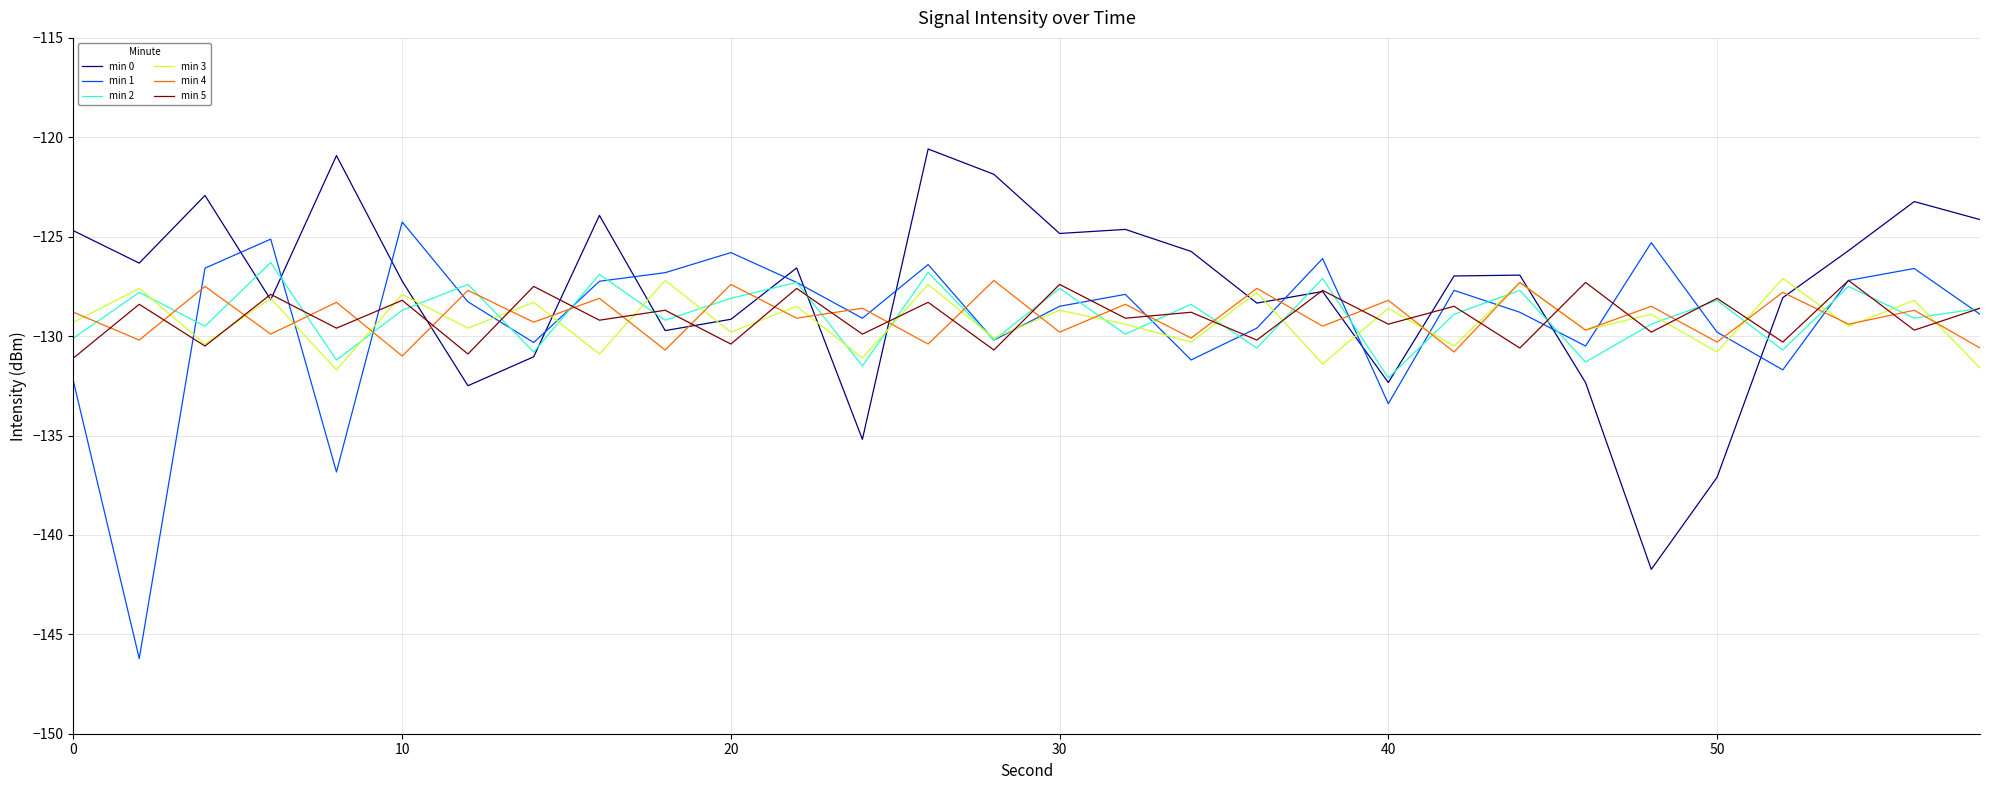

Which series ends up on top after the final intersection of min 0 and min 4?

min 0